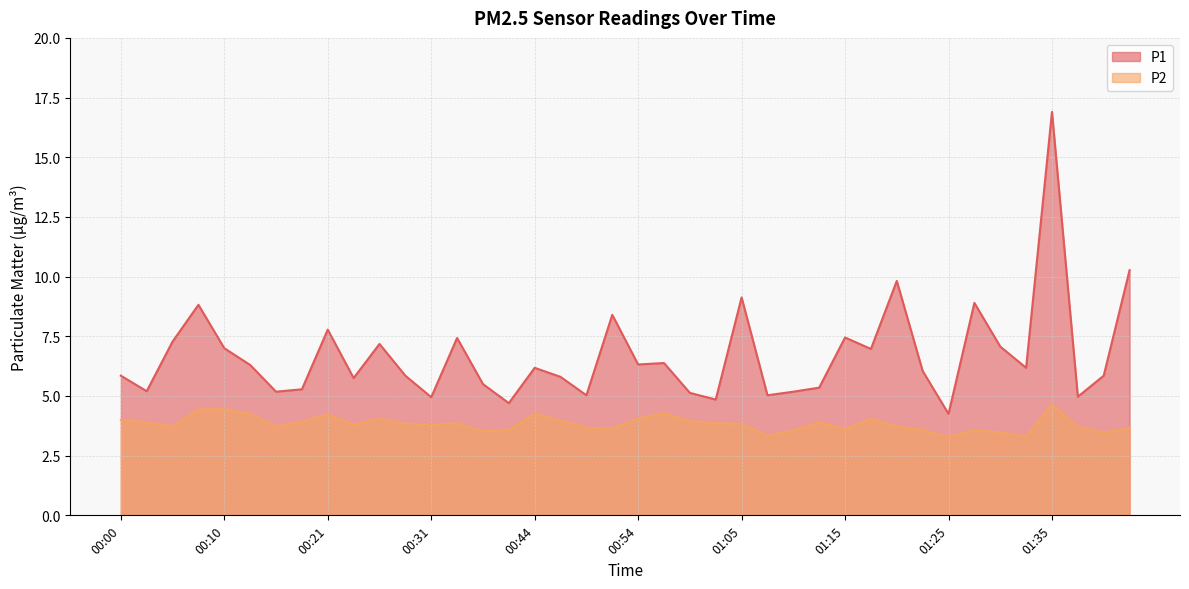

True or false: P1 has more than 1 points higher than both neighbors.

True